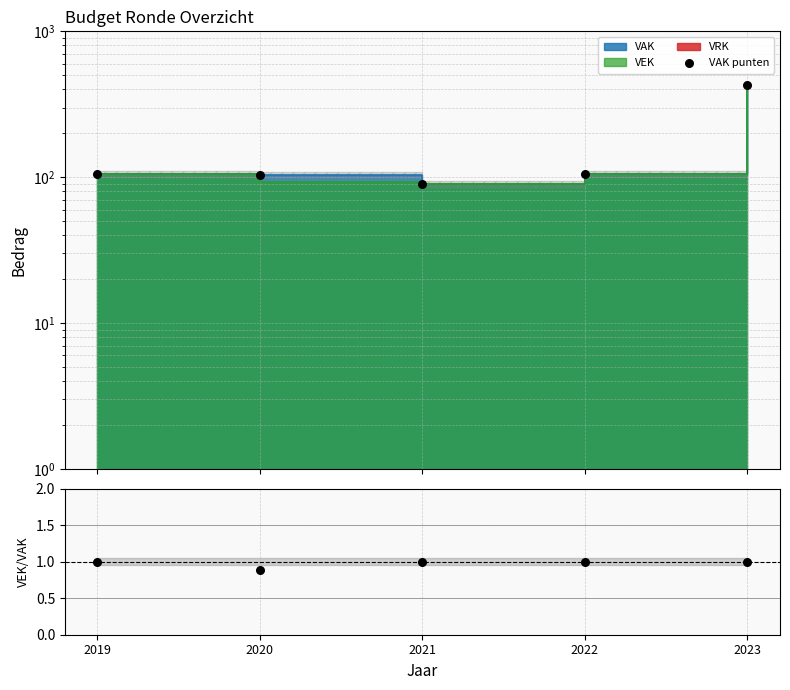

What is the change in value from 2019 to 2020?

-1